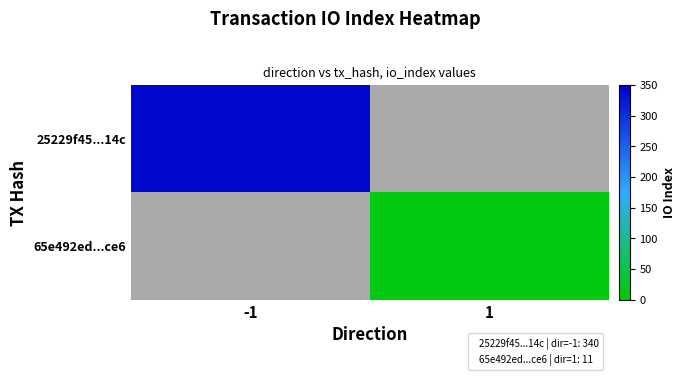

How many distinct data groups are displayed?

2